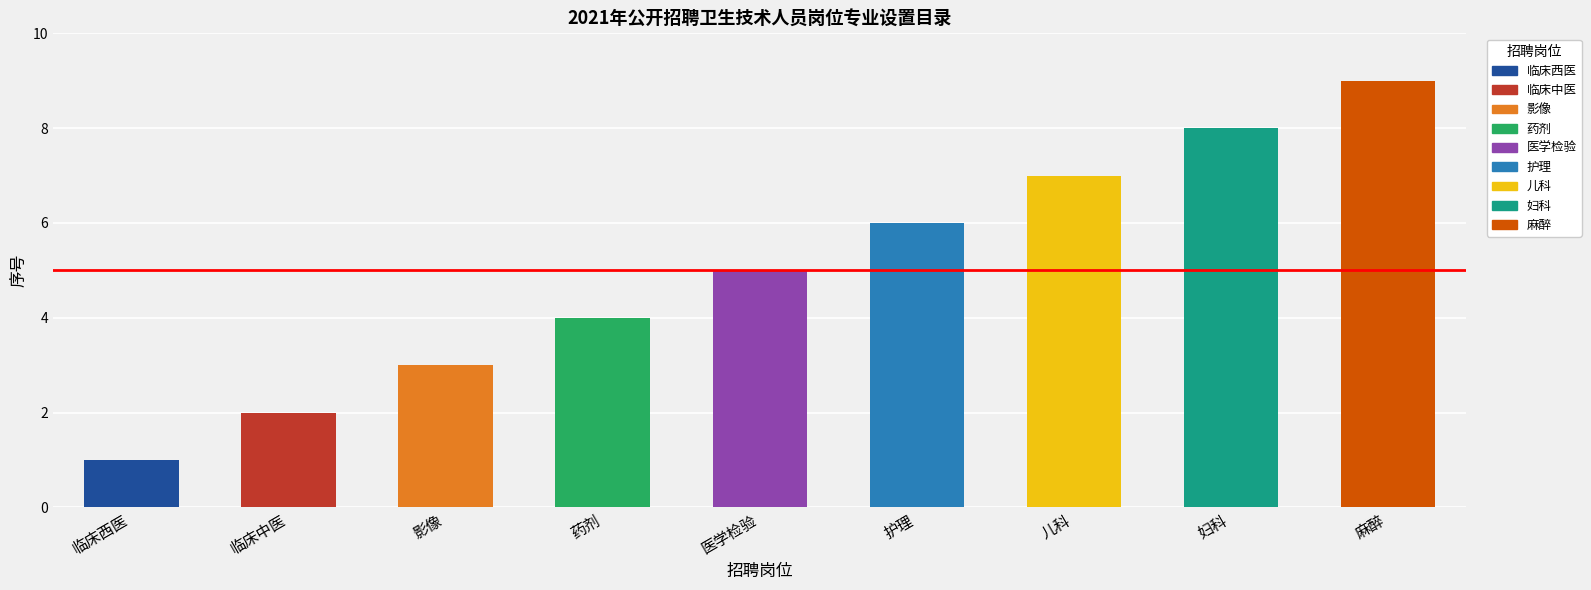

Reading left to right, extract all data points from this chart.

临床西医=1	临床中医=2	影像=3	药剂=4	医学检验=5	护理=6	儿科=7	妇科=8	麻醉=9